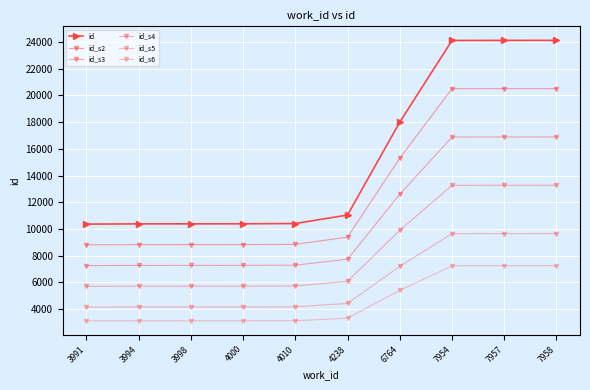

What is the difference between the maximum and minimum values in the id_s2 series?

11703.7